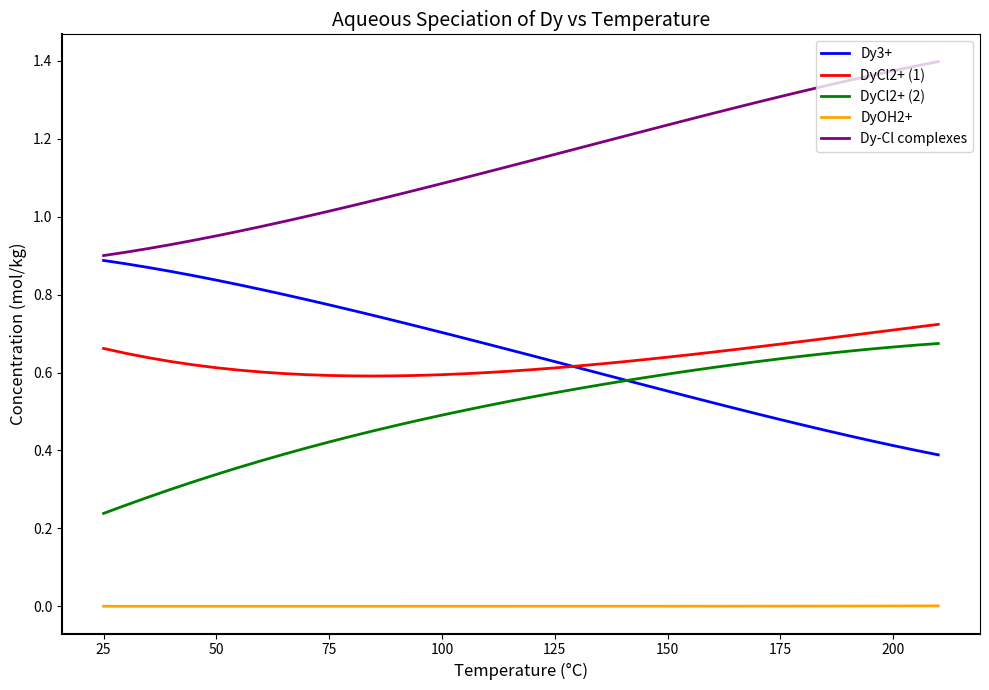

Which series has the largest total across all categories?

Dy-Cl complexes